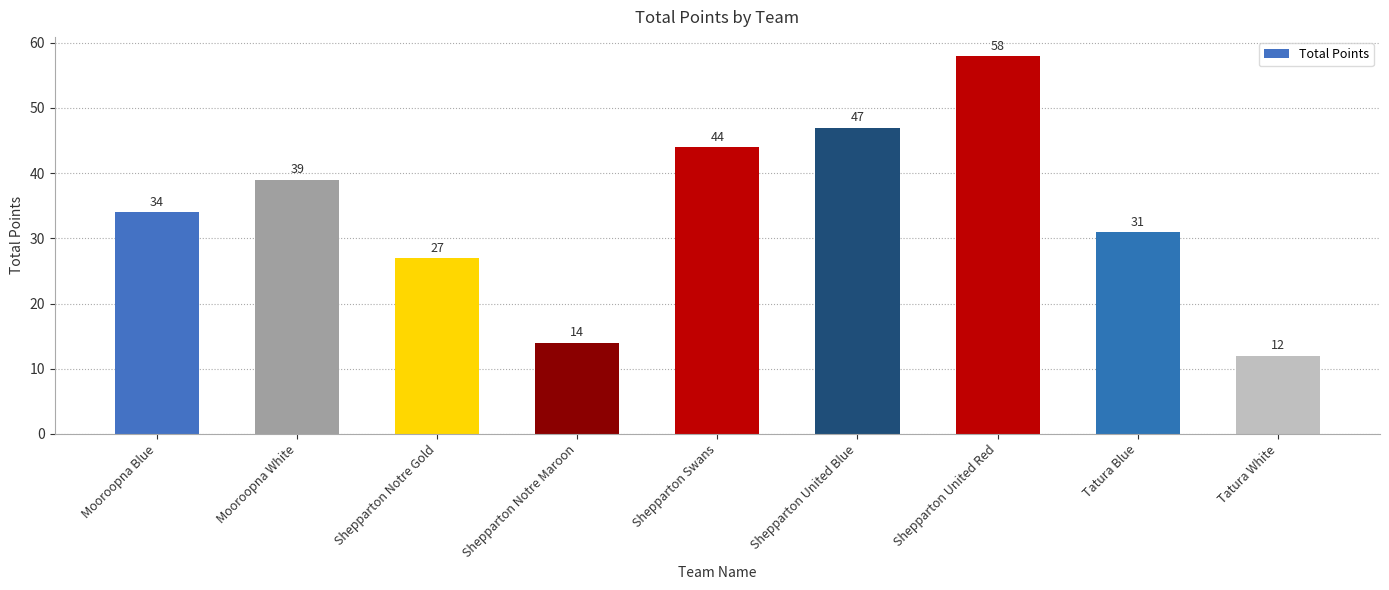

What is the average value?

34